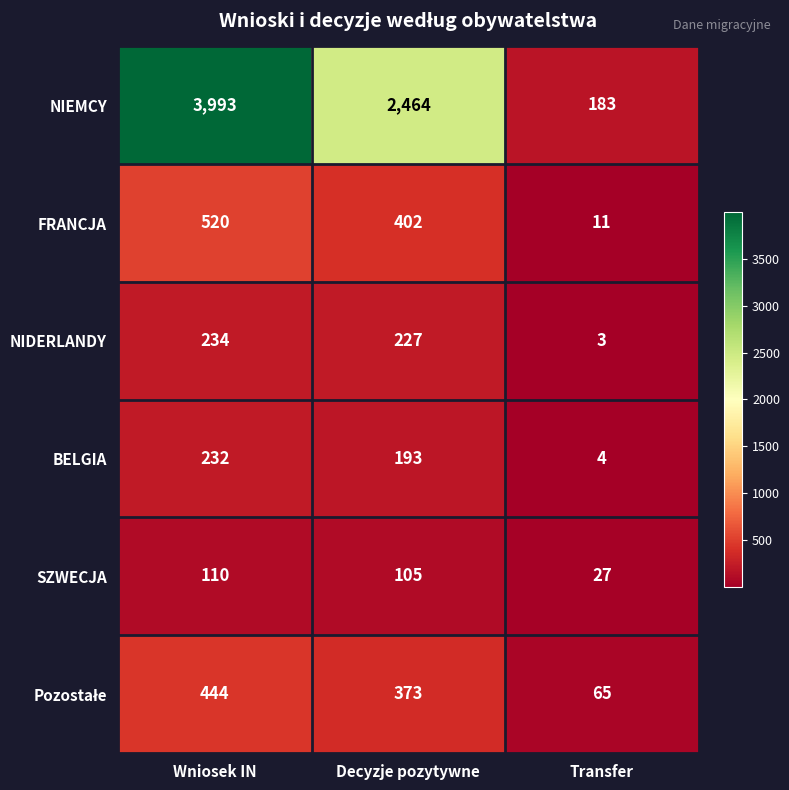

What is the greatest value displayed?

3993